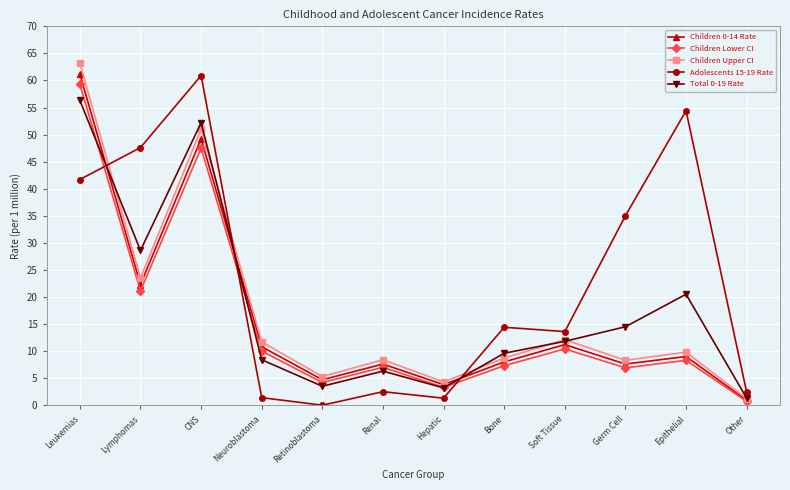

What is the label of the 4th point from the right?

Soft Tissue